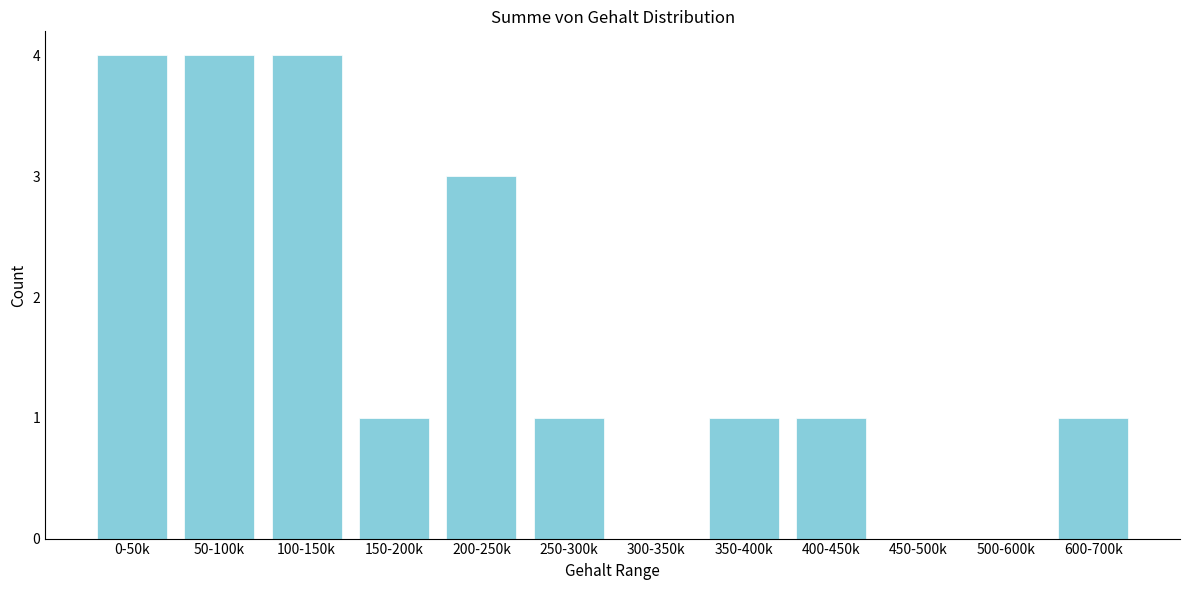

Reading left to right, list all the values displayed in this chart.

0-50k=4	50-100k=4	100-150k=4	150-200k=1	200-250k=3	250-300k=1	300-350k=0	350-400k=1	400-450k=1	450-500k=0	500-600k=0	600-700k=1